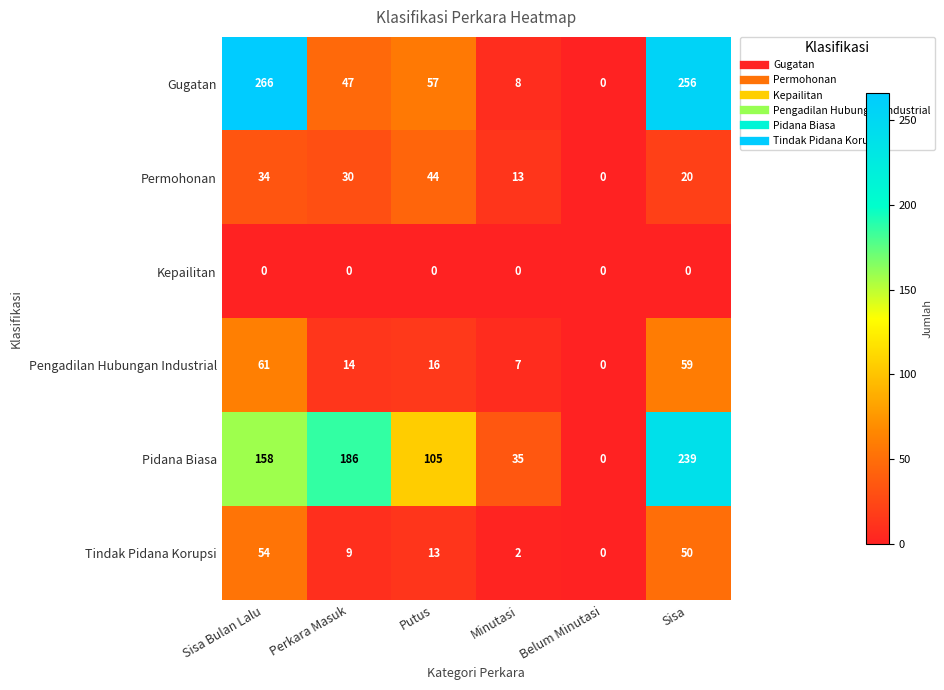

At which label does Pengadilan Hubungan Industrial first exceed 16?

Sisa Bulan Lalu